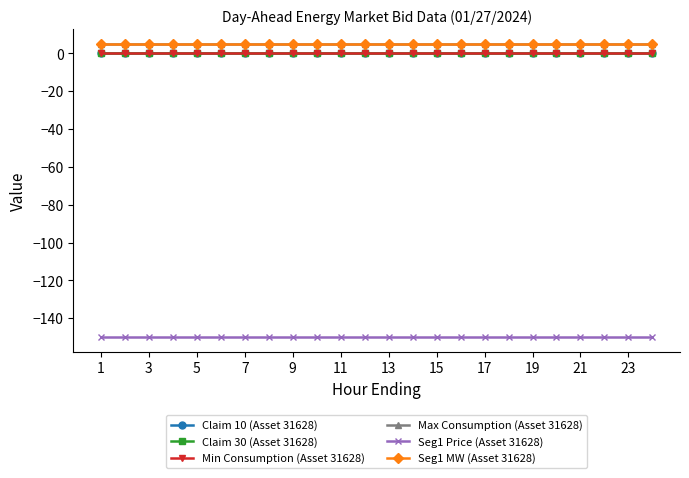

True or false: Claim 30 (Asset 31628) and Min Consumption (Asset 31628) intersect in this chart.

False